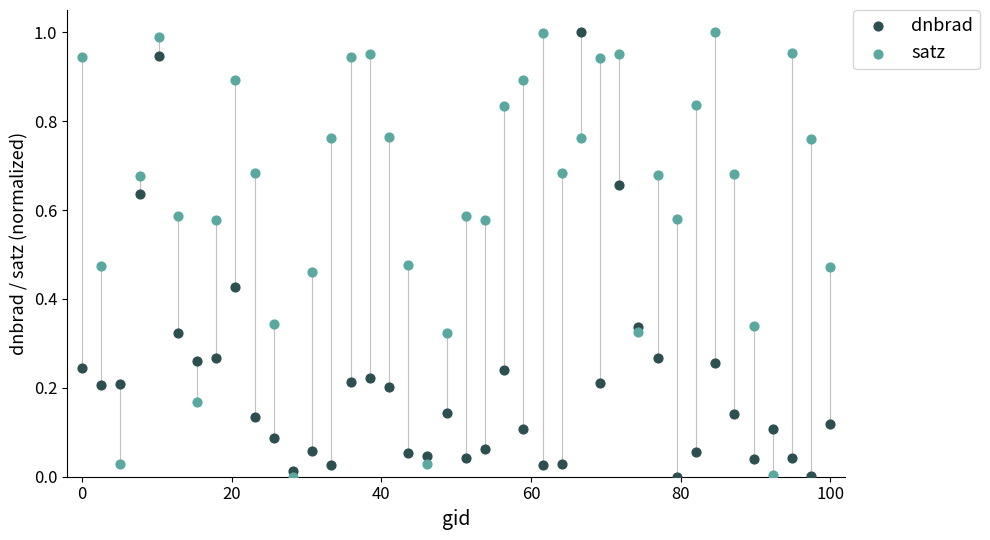

Across all data points, what is the range of X values (max minus min)?

100.0